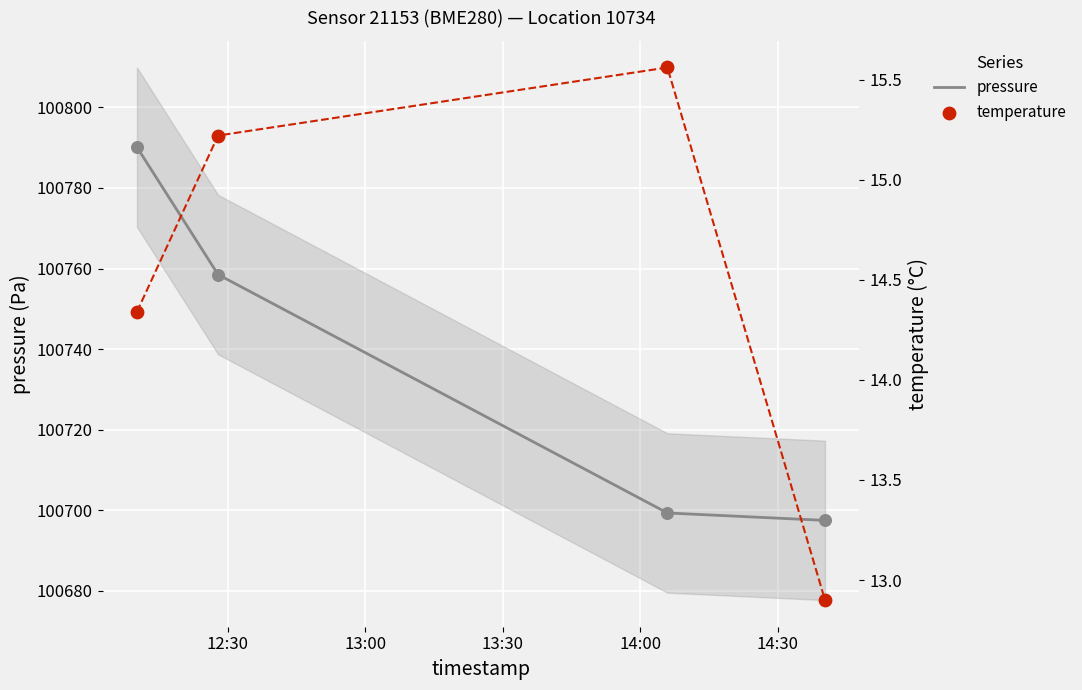

Which series has the largest total across all categories?

pressure